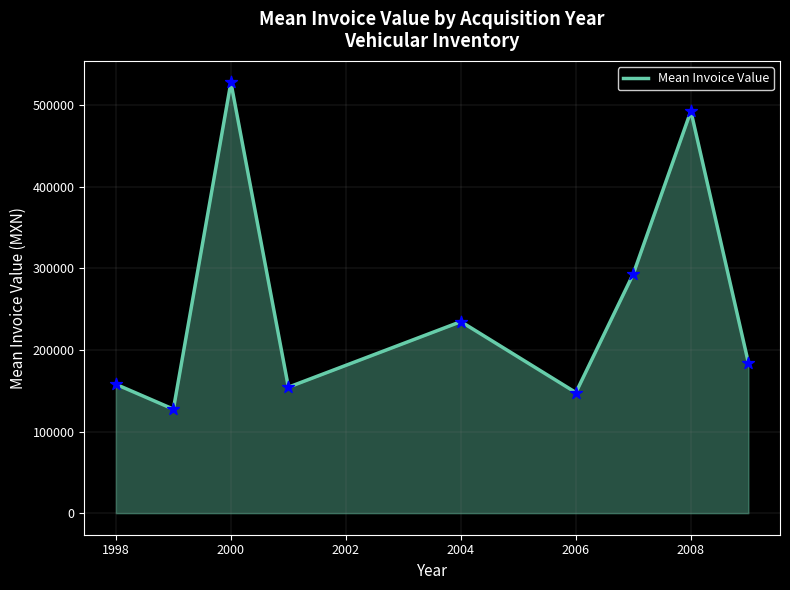

What is the difference between the maximum and minimum values?

400500.0